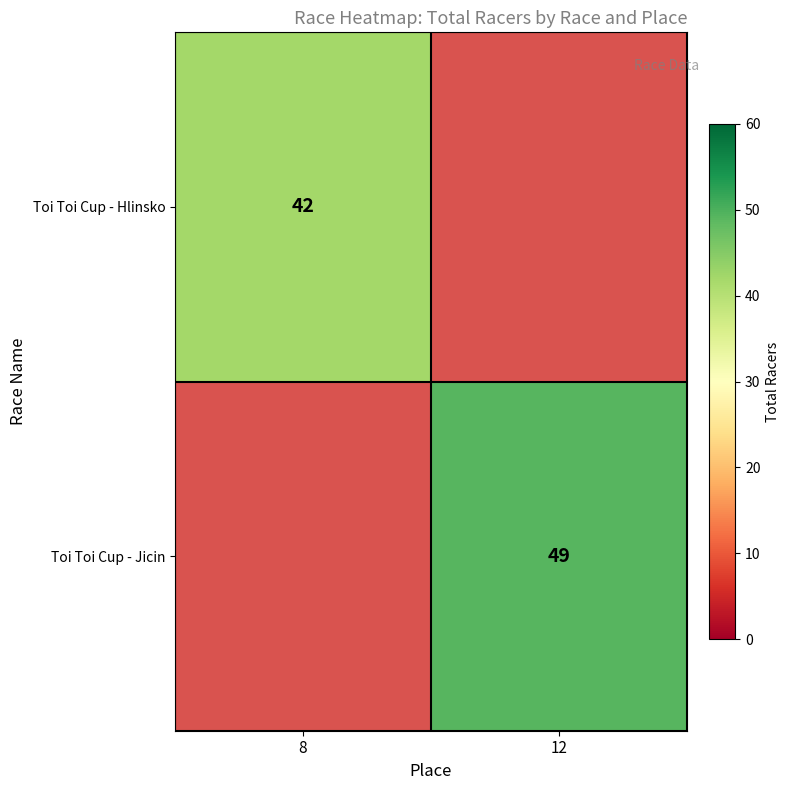

True or false: Toi Toi Cup - Jicin has a value of 49 at 12.

True